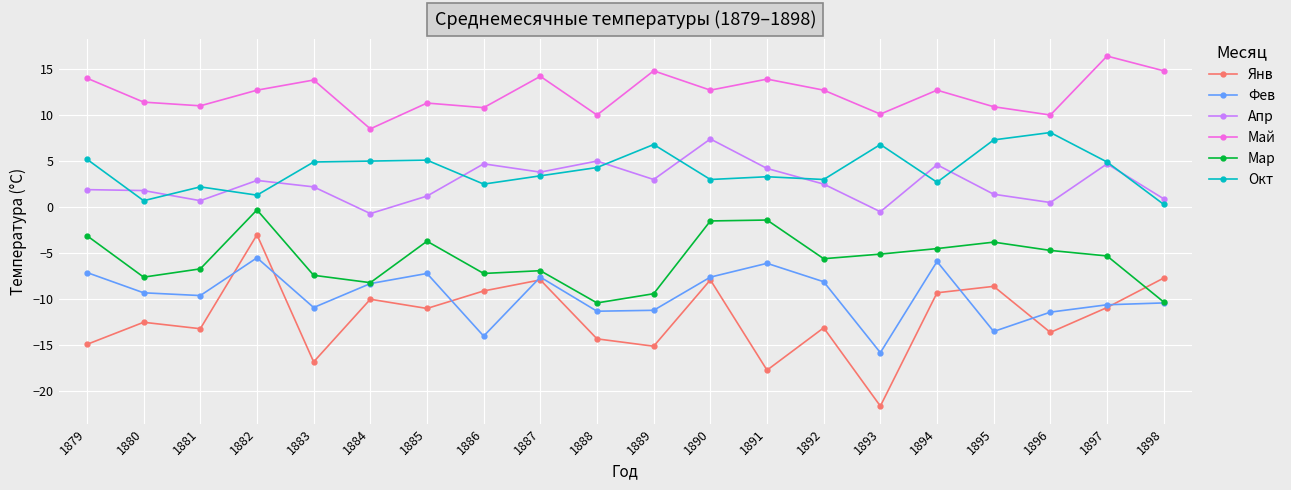

Which series has the widest spread of values?

Янв